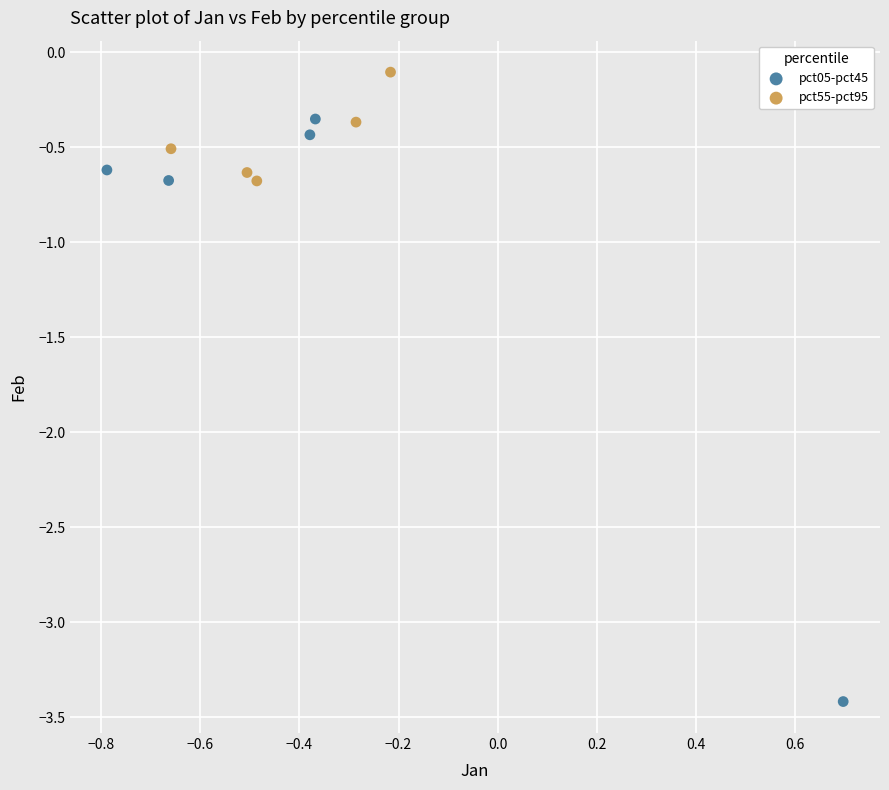

Which series reaches the minimum Y coordinate?

pct05-pct45